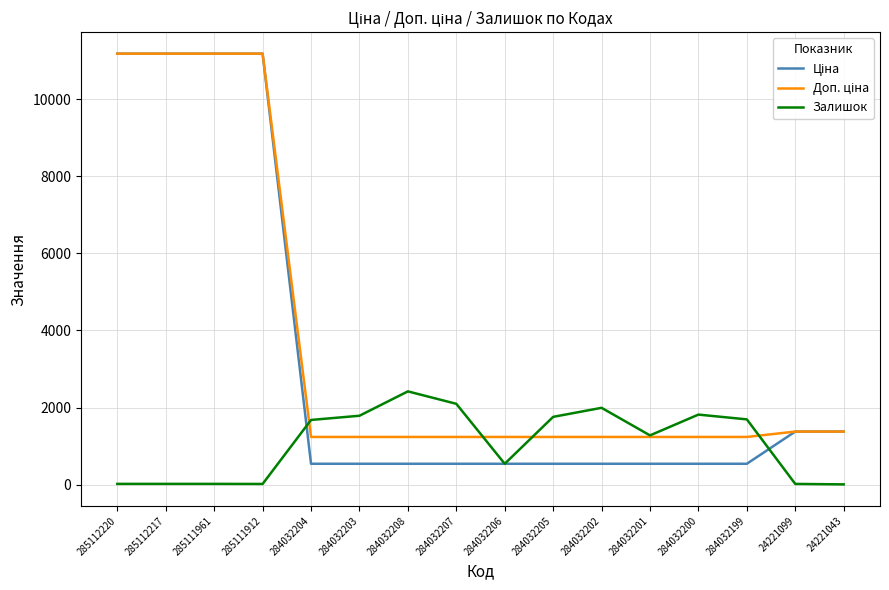

What is the total value across all series at 284032203?

3560.4